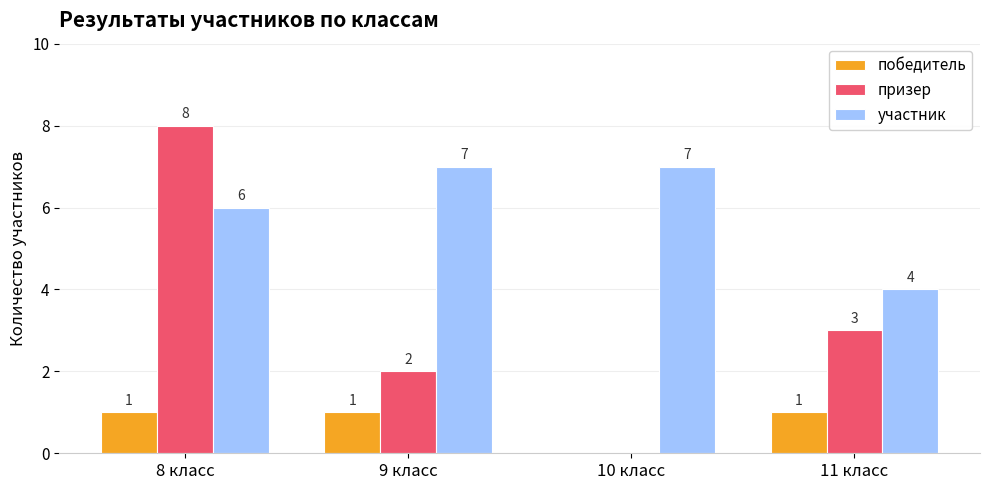

Reading right to left, transcribe all the data shown in this chart.

победитель: 1	0	1	1
призер: 3	0	2	8
участник: 4	7	7	6